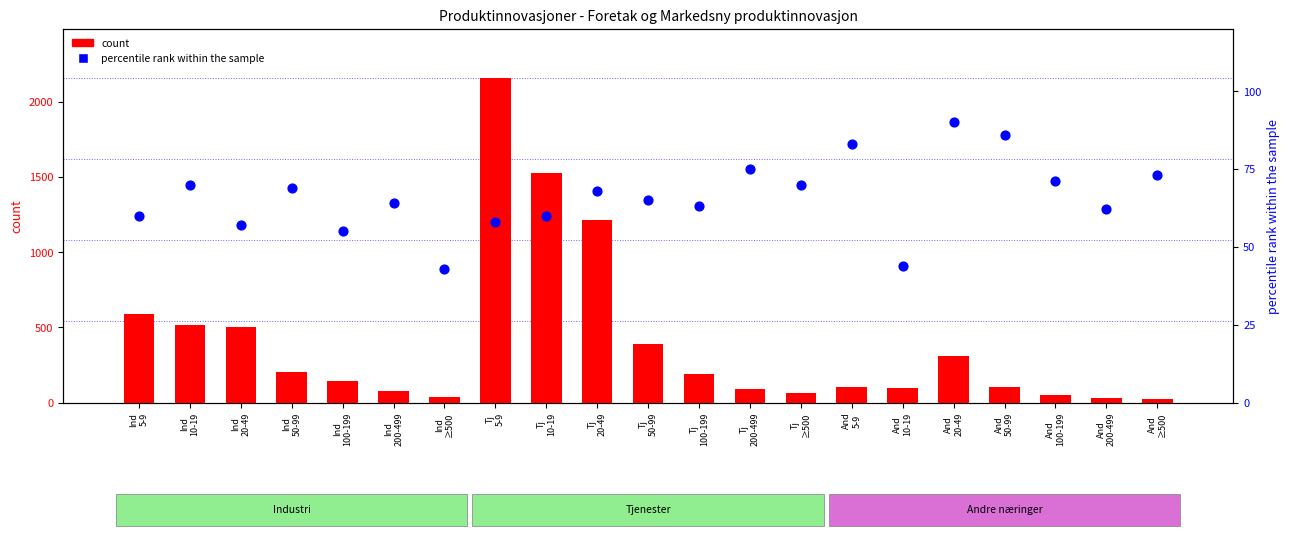

What is the total value across all series at Ind
200-499?

143